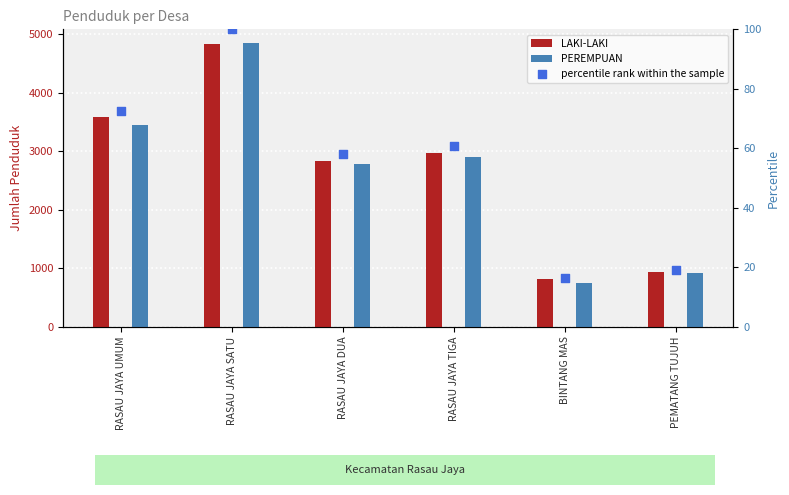

At which category is the sum across all series the highest?

RASAU JAYA SATU